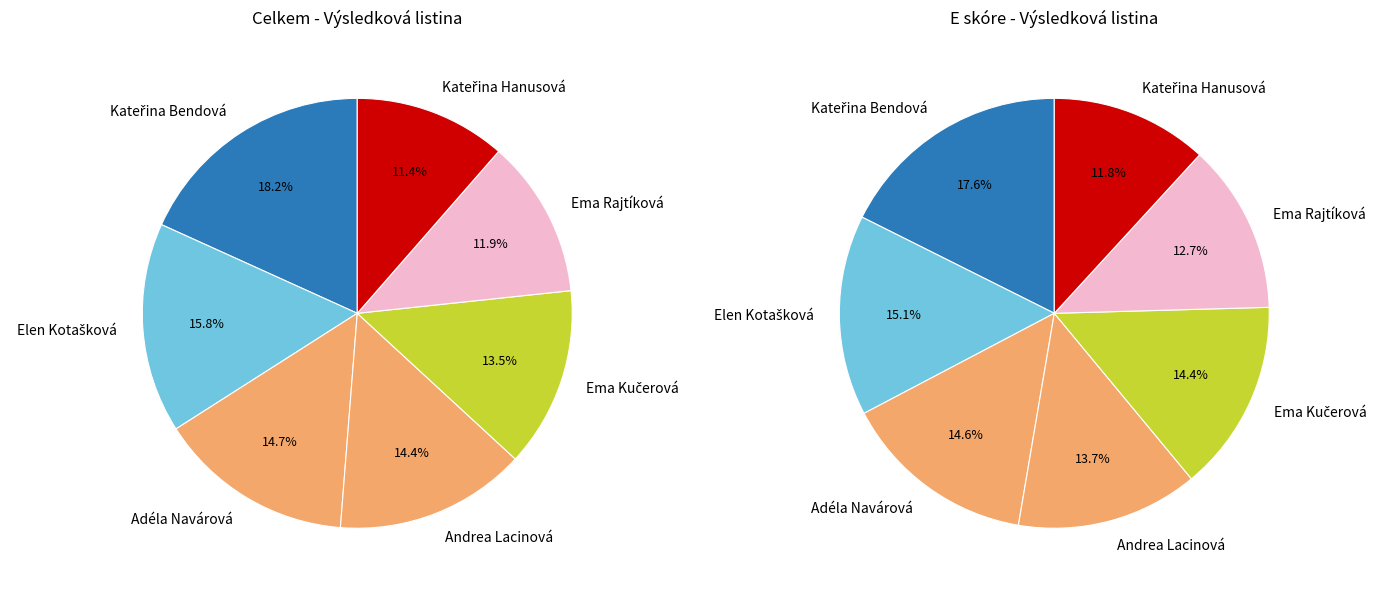

Which category has the biggest portion of the pie?

Kateřina Bendová